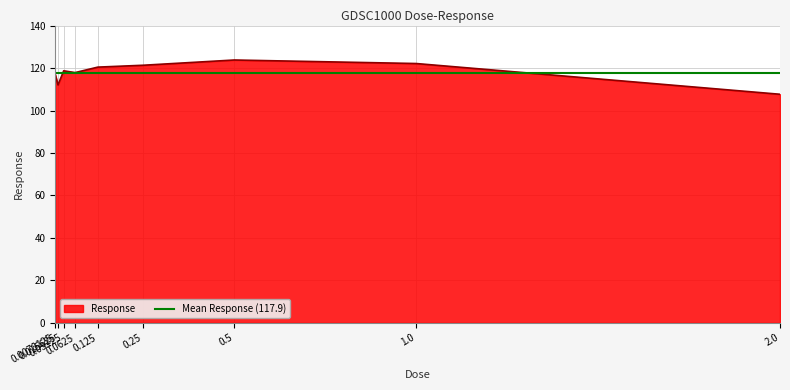

List the labels in order of value, largest first.

0.5, 1.0, 0.25, 0.125, 0.03125, 0.0625, 0.0078125, 0.015625, 2.0